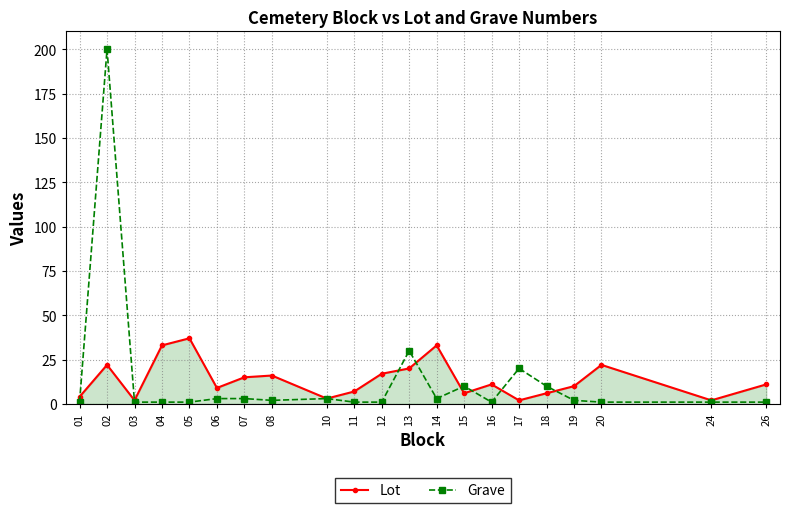

Does the chart display data point markers on the line(s)?

Yes